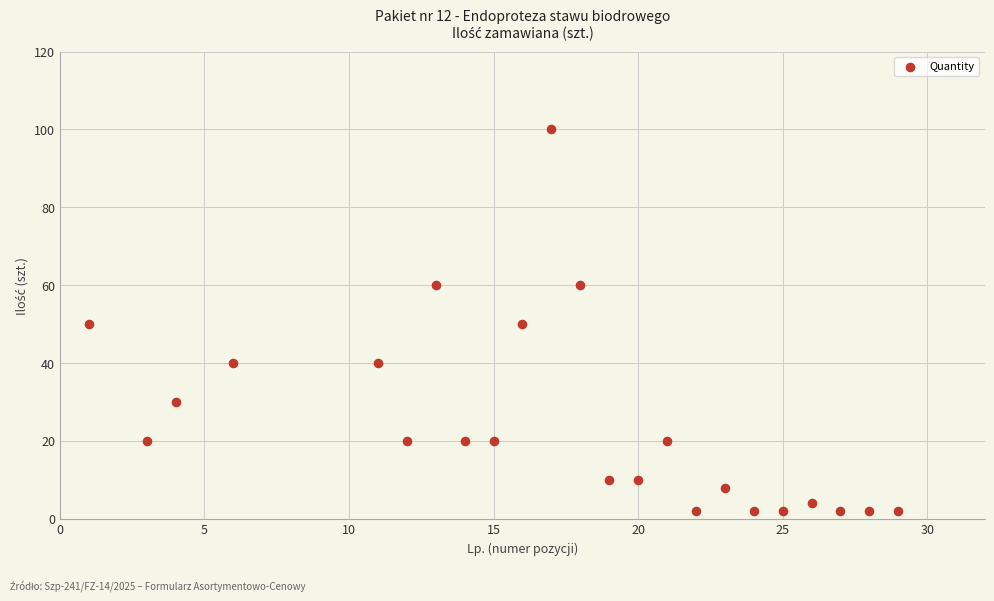

What is the range of Y values (max minus min)?

98